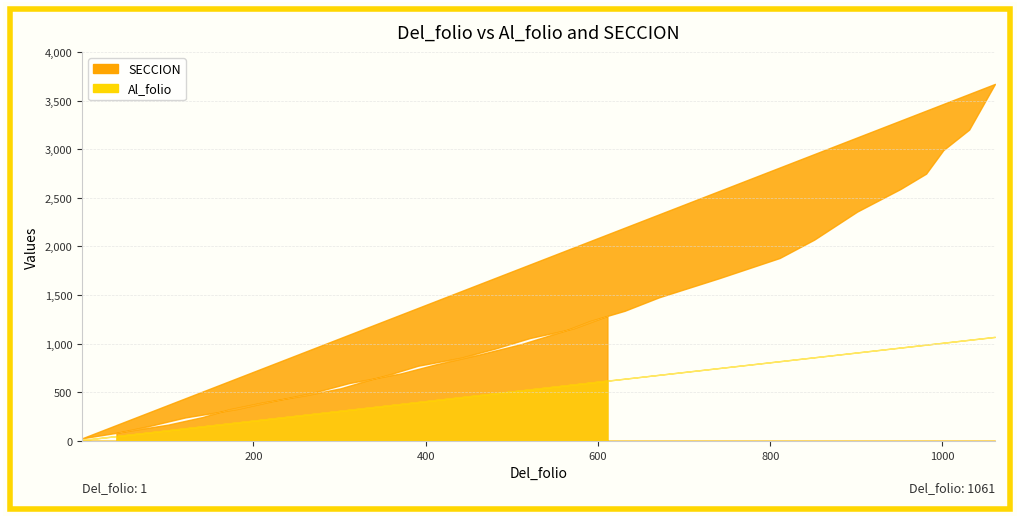

What is the maximum value for SECCION?

3671